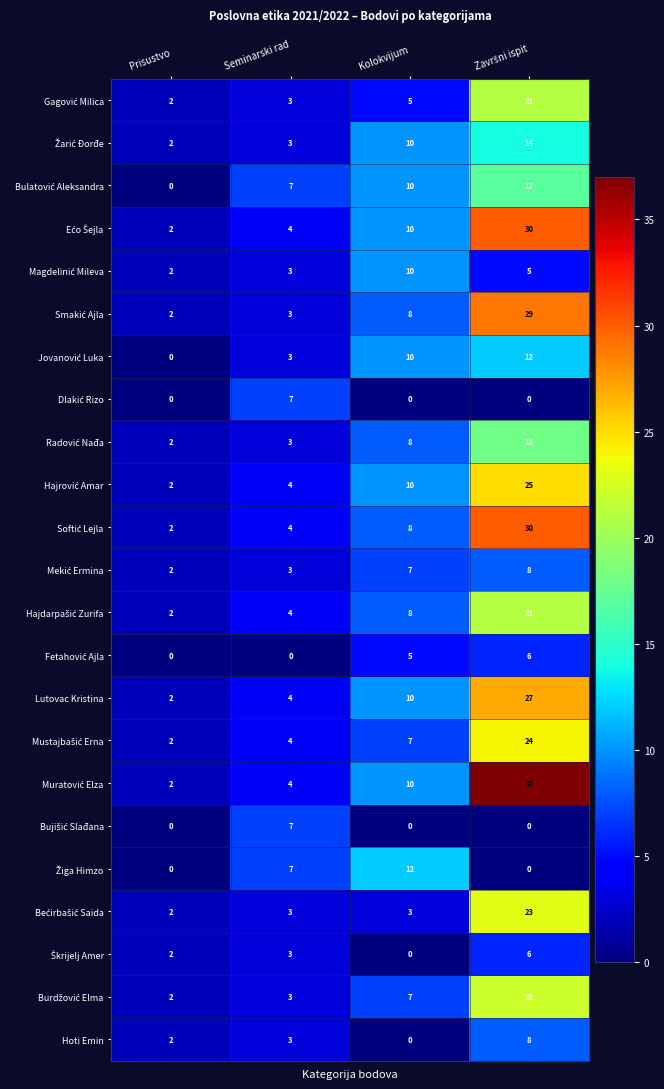

At how many categories does at least one series exceed 6?

3